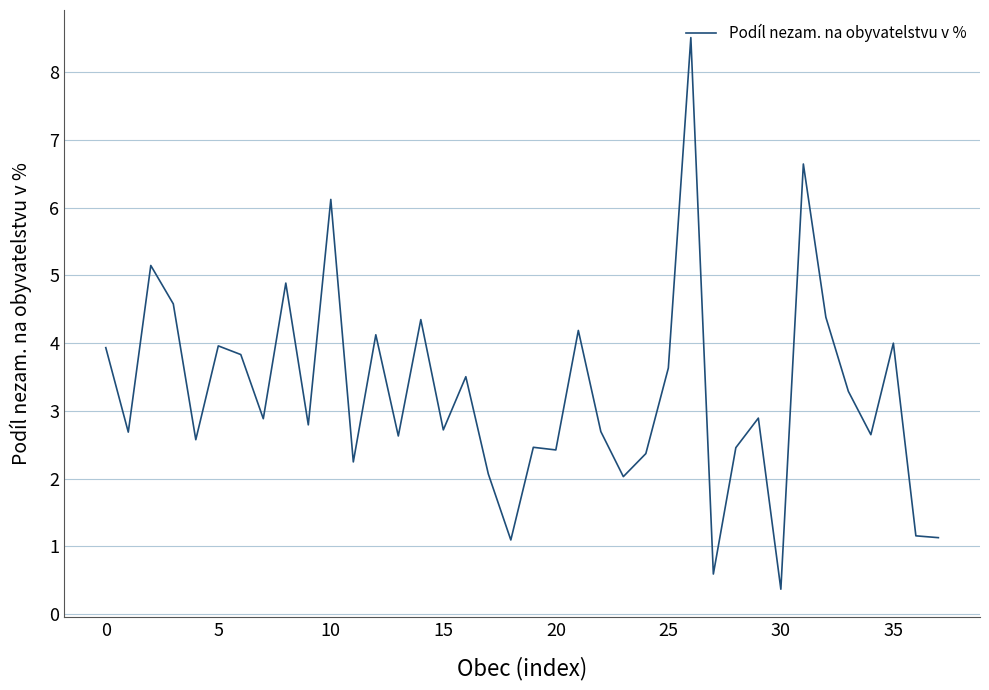

What is the minimum value shown in the chart?

0.4